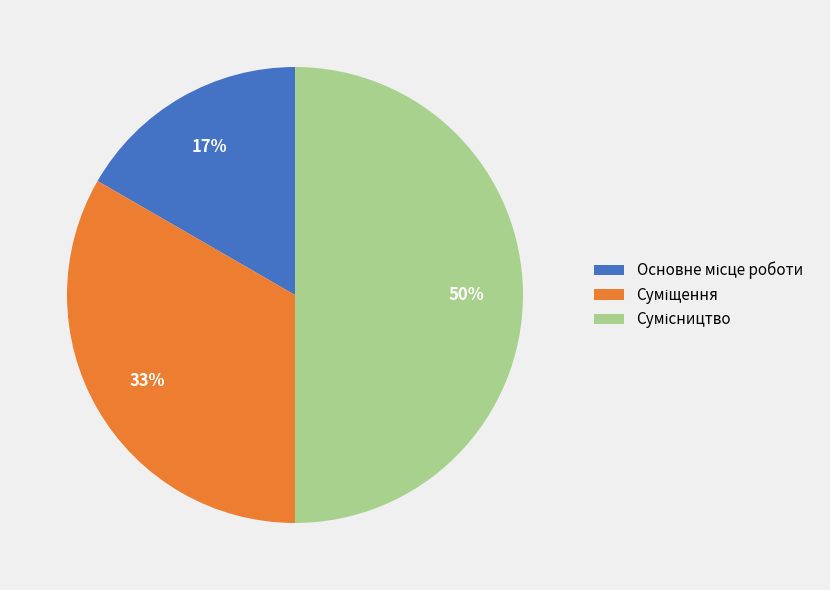

To the nearest percent, what is the average slice percentage?

33%